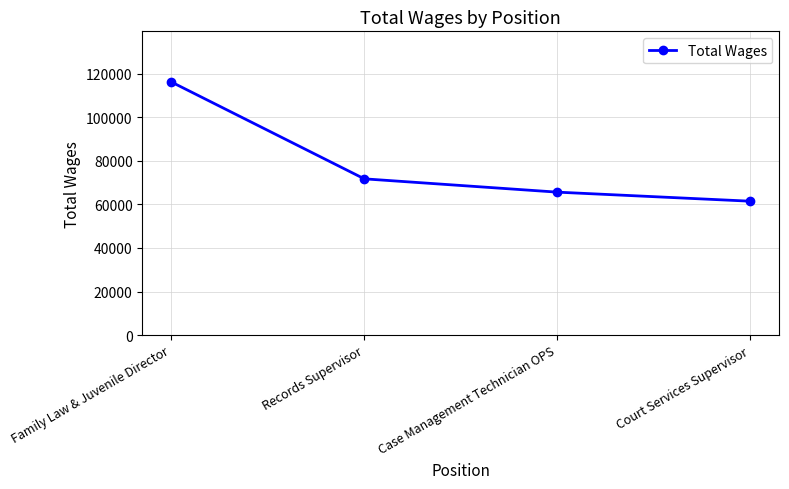

True or false: there are more than 1 points higher than both neighbors.

False